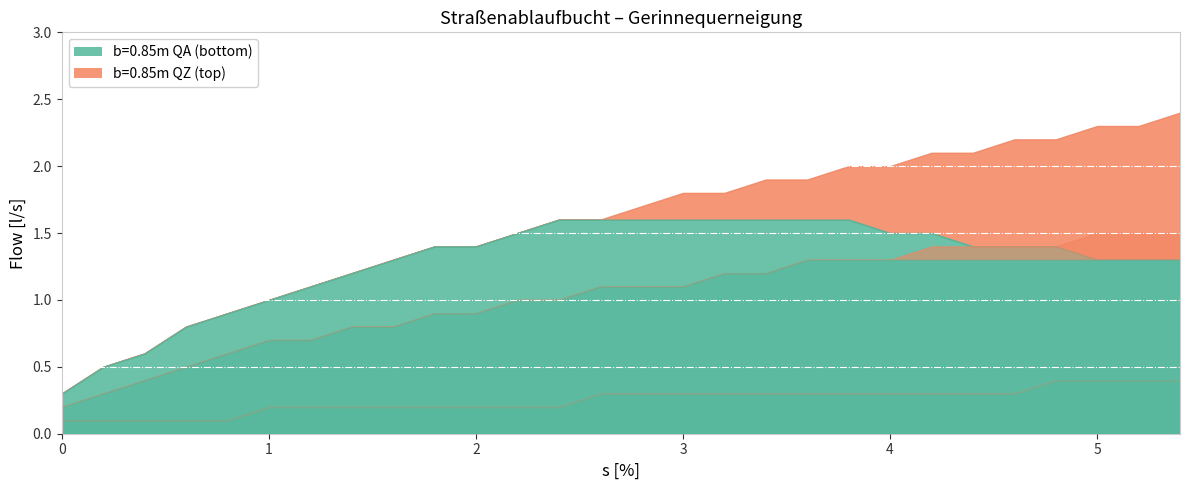

How many lines are shown in the chart?

6